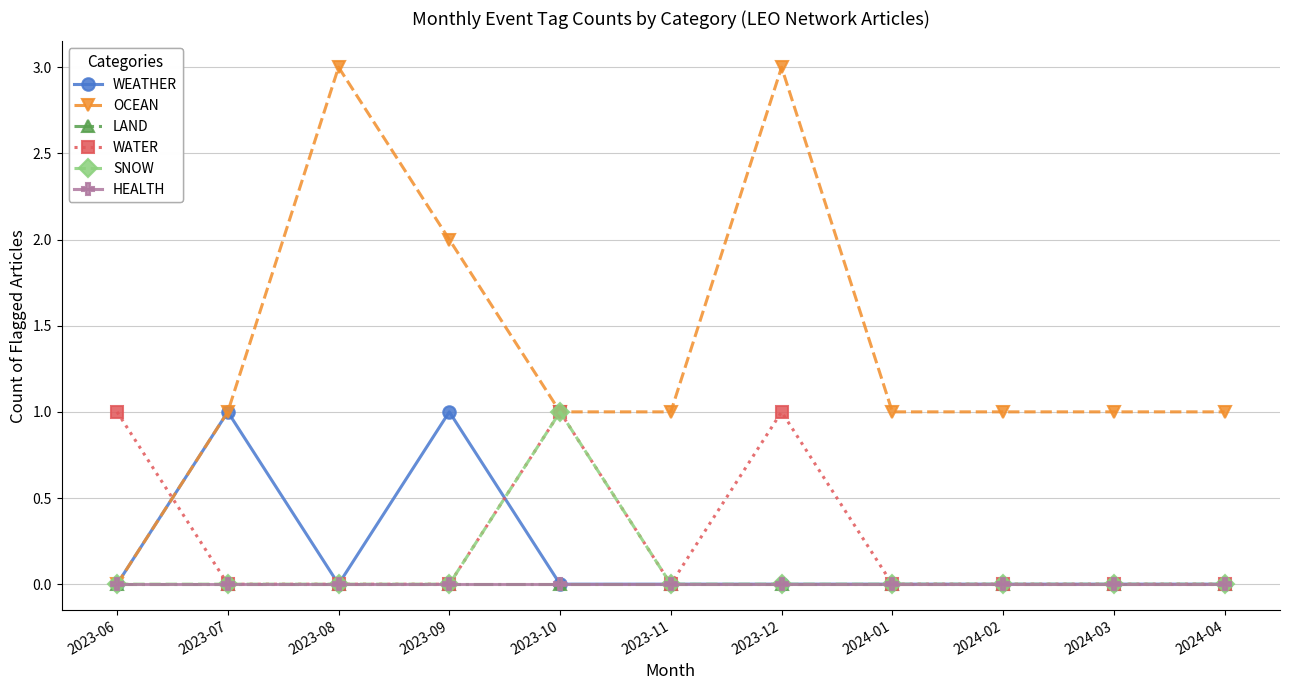

Does the chart have visible grid lines?

Yes